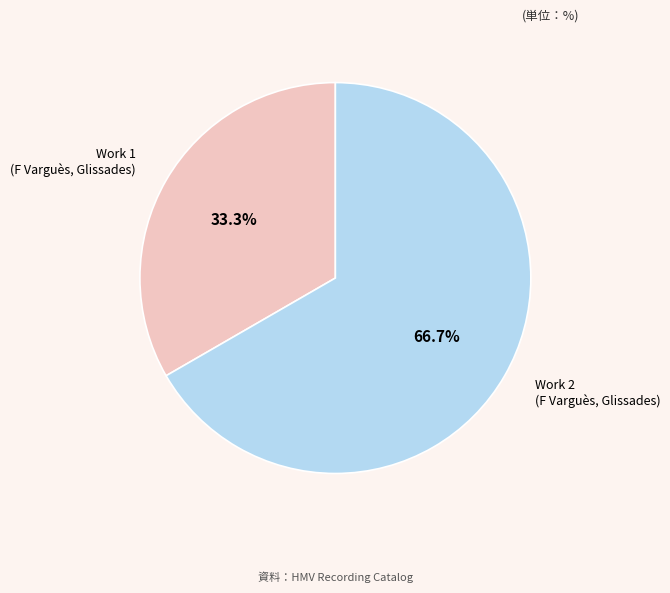

Which slice is the smallest?

Work 1 (F Varguès, Glissades)